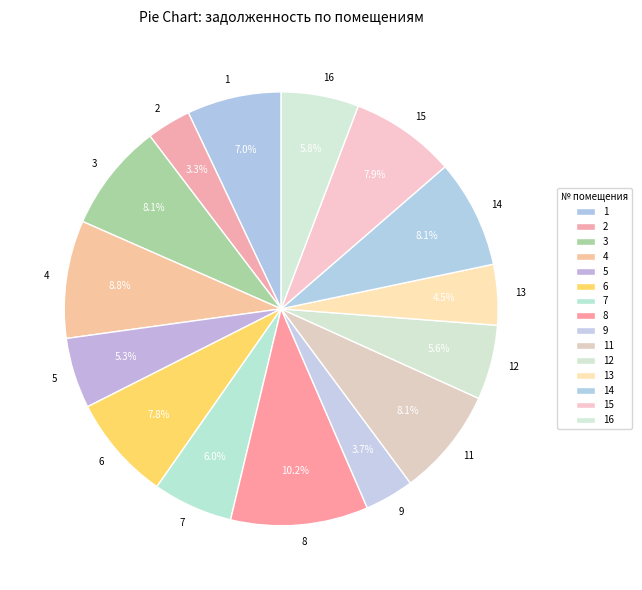

How many slices are in this pie chart?

15